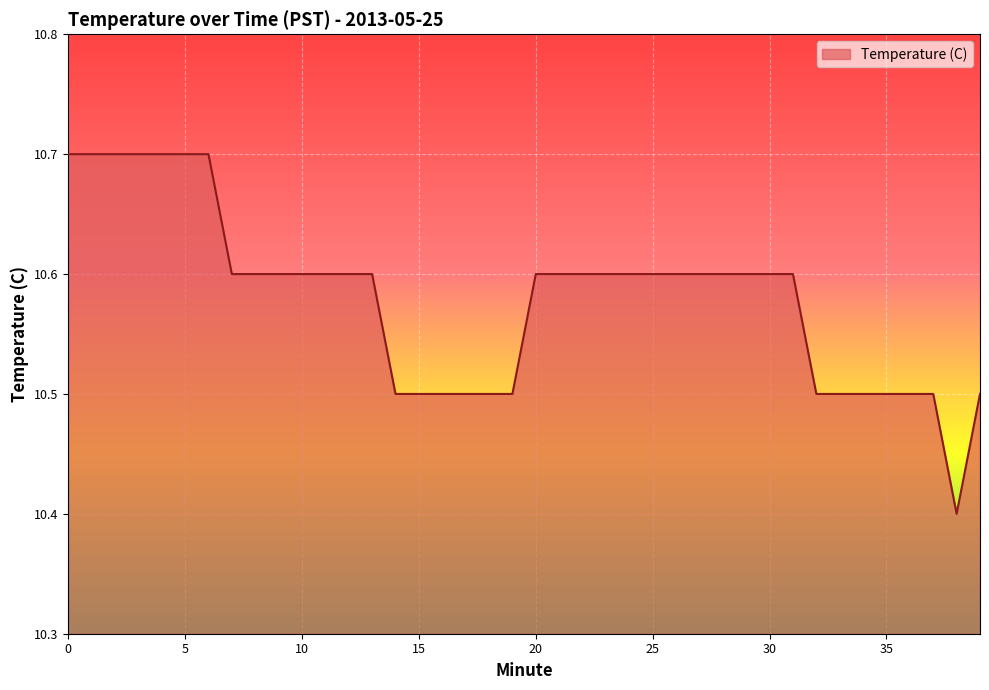

What is the minimum value shown in the chart?

10.4